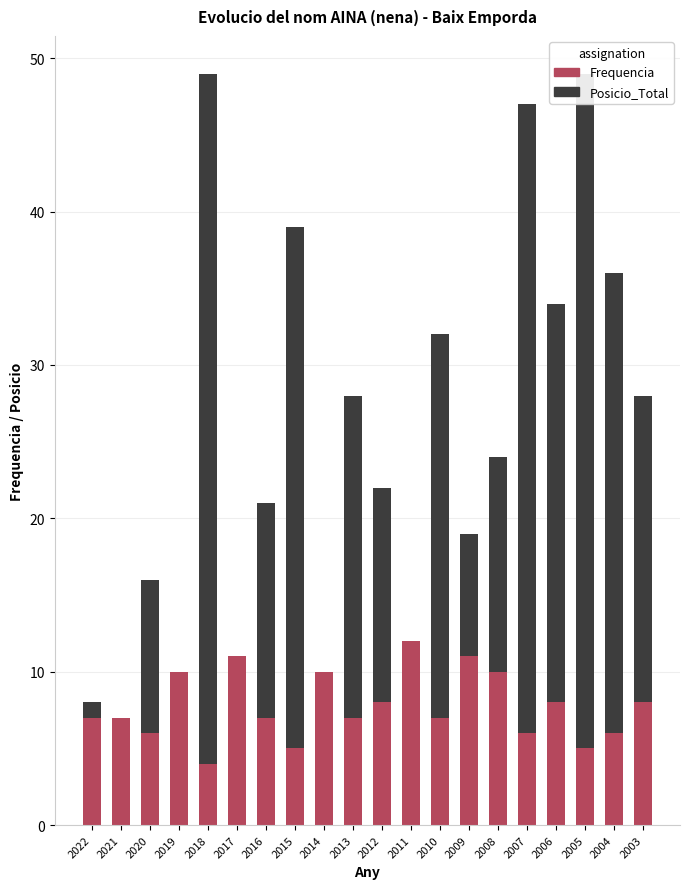

Reading left to right, extract all data points from this chart.

Posicio_Total: 2022=8	2021=7	2020=16	2019=7	2018=49	2017=6	2016=21	2015=39	2014=9	2013=28	2012=22	2011=9	2010=32	2009=19	2008=24	2007=47	2006=34	2005=49	2004=36	2003=28
Frequencia: 2022=7	2021=7	2020=6	2019=10	2018=4	2017=11	2016=7	2015=5	2014=10	2013=7	2012=8	2011=12	2010=7	2009=11	2008=10	2007=6	2006=8	2005=5	2004=6	2003=8